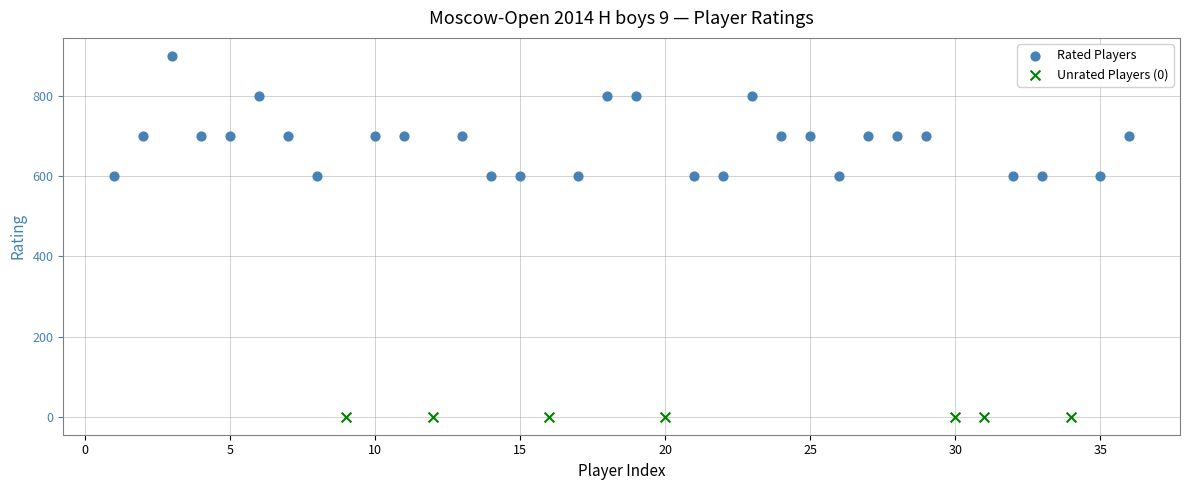

Which series contains the highest Y value?

Rated Players